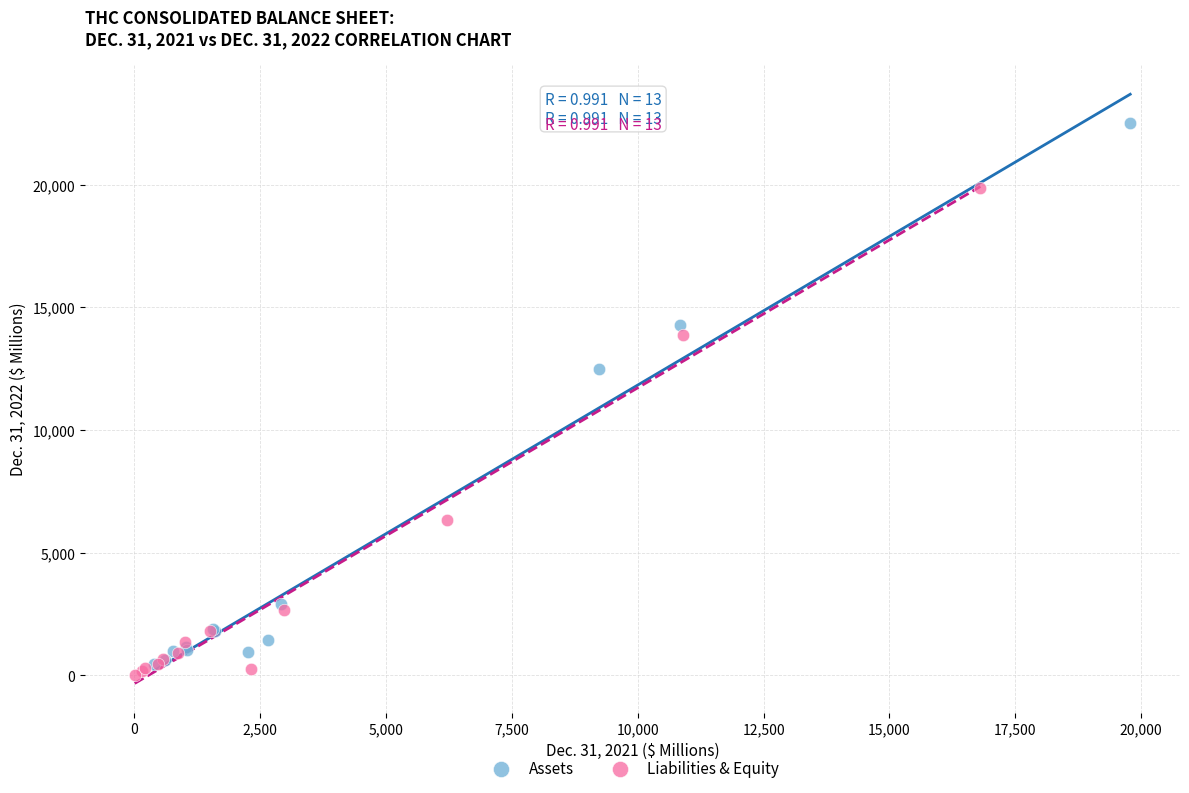

Which series contains the highest Y value?

Assets